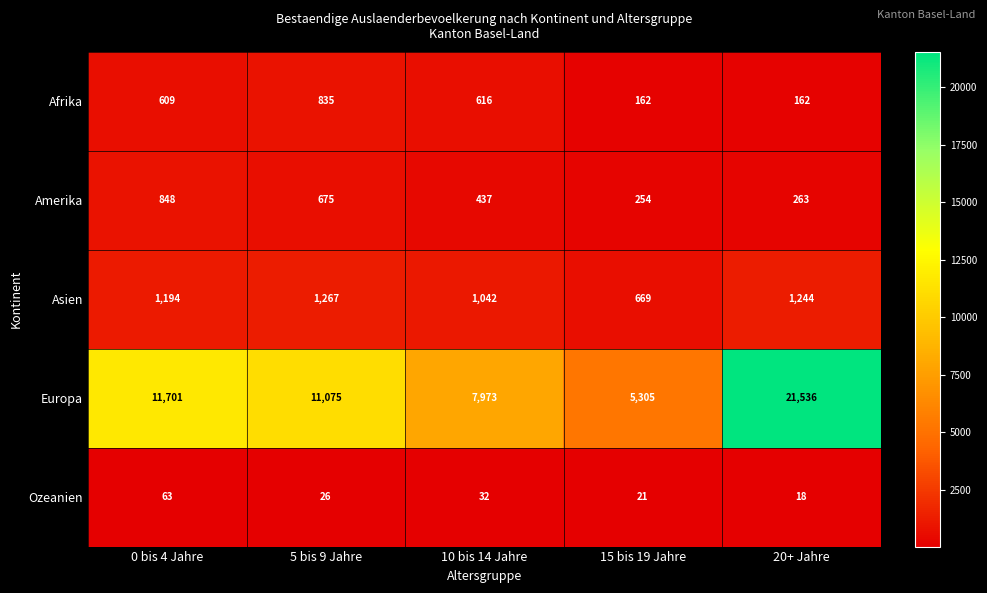

The value of Afrika at 5 bis 9 Jahre is 490. True or false?

False